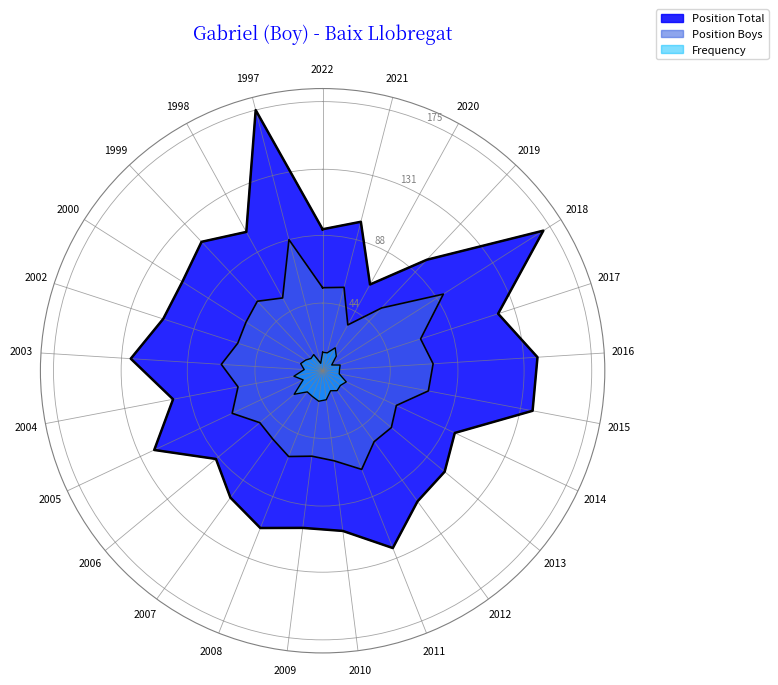

Is the value of Position Total at 2014 greater than the value of Frequency at 2012?

Yes